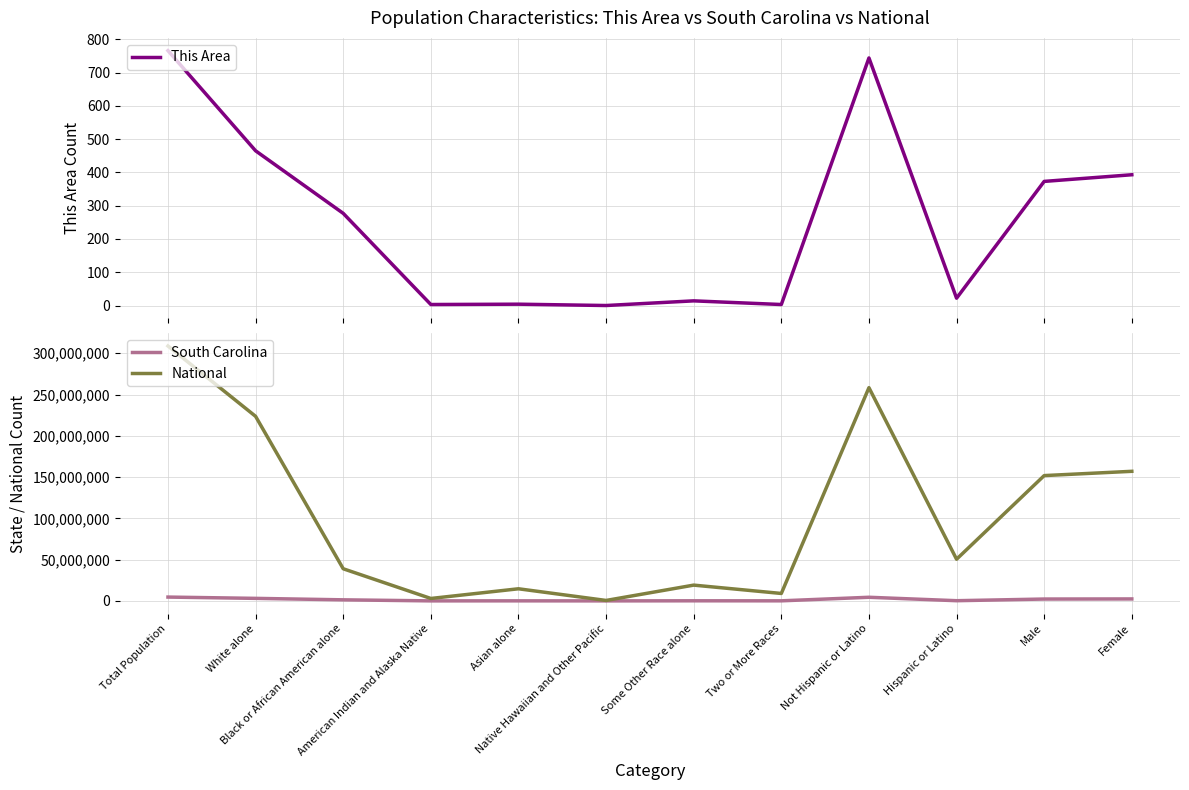

True or false: South Carolina and This Area intersect in this chart.

False